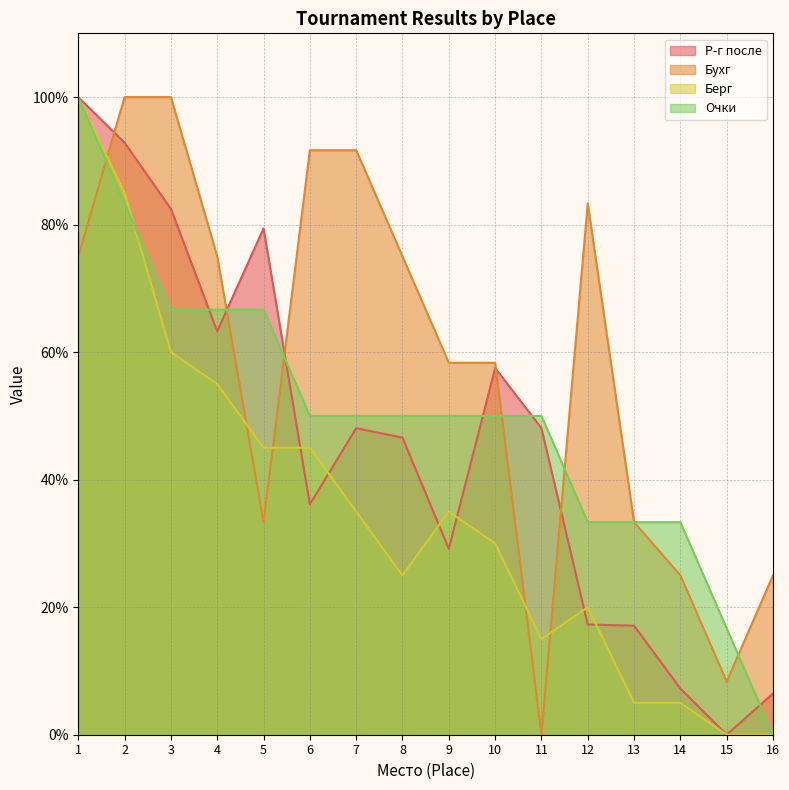

Rank the series by their average value, from lowest to highest.

Берг, Р-г после, Очки, Бухг